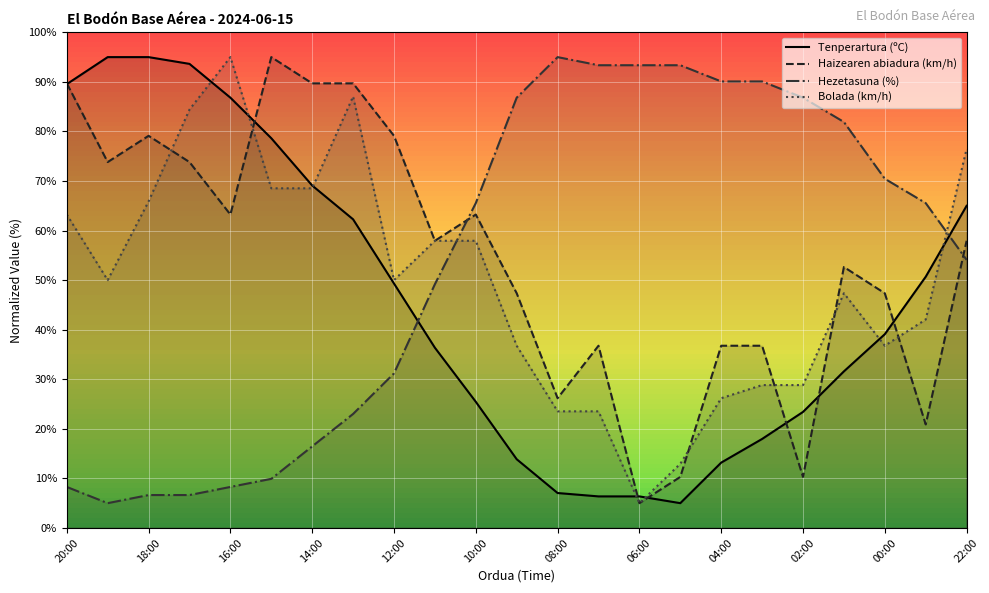

The Haizearen abiadura (km/h) series shows 79.1 at 18:00. True or false?

True